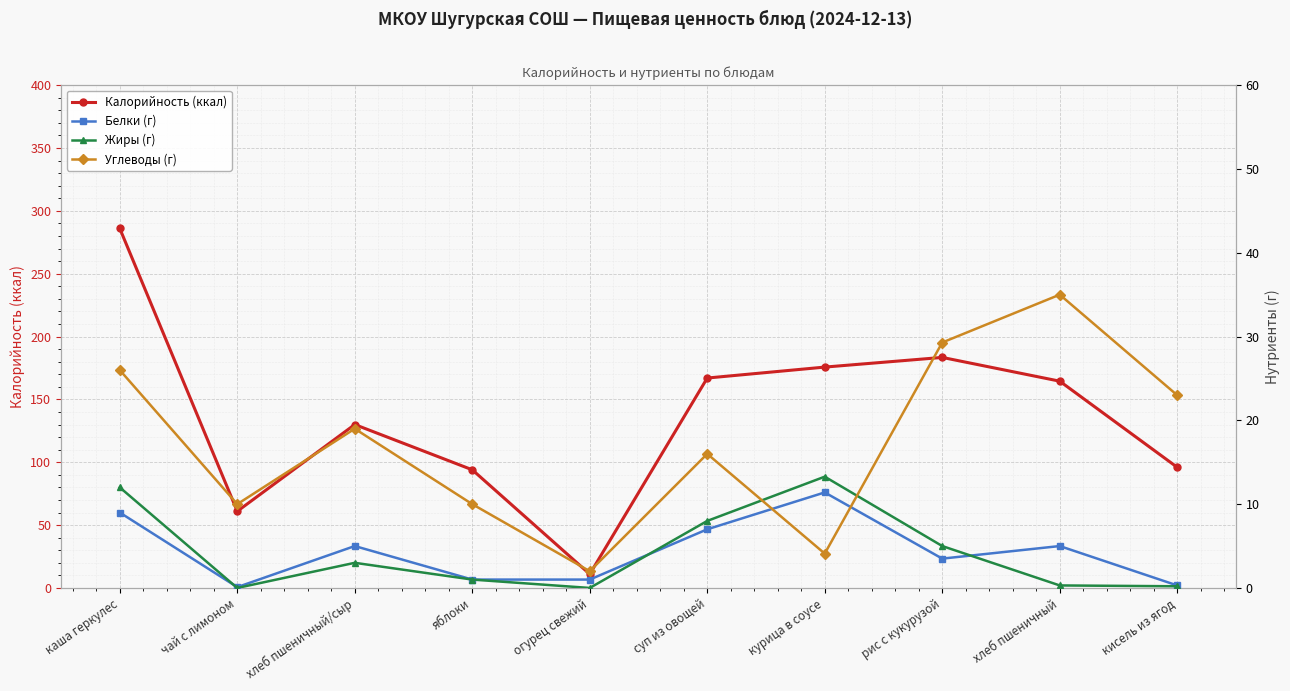

What is the value of the Белки (г) point at the 1st from the left?

9.0